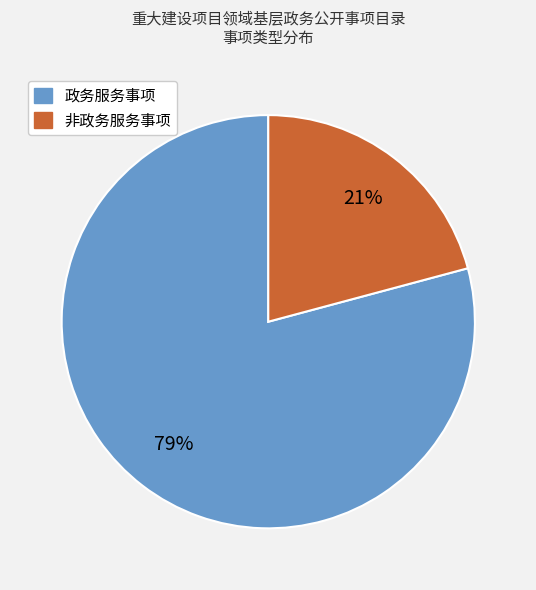

To the nearest percent, what percentage of the pie is 非政务服务事项?

21%